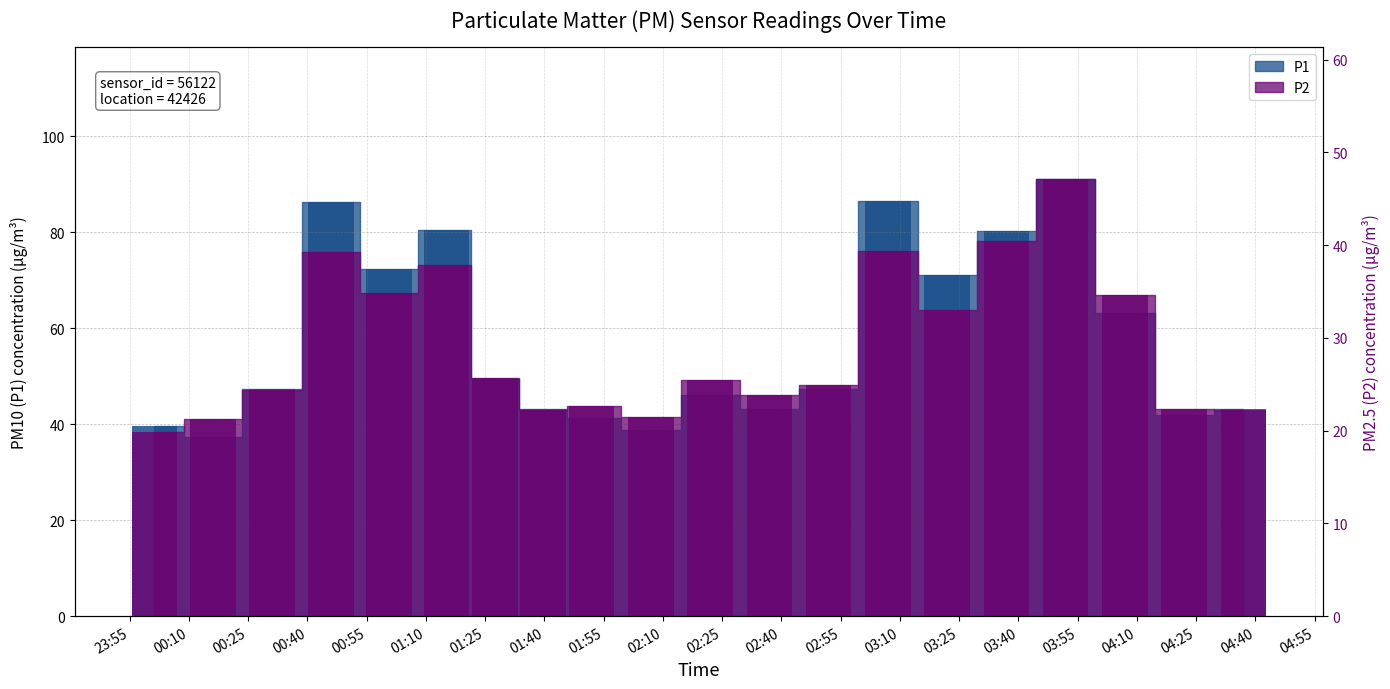

Read the P2 value at 00:10.

21.2